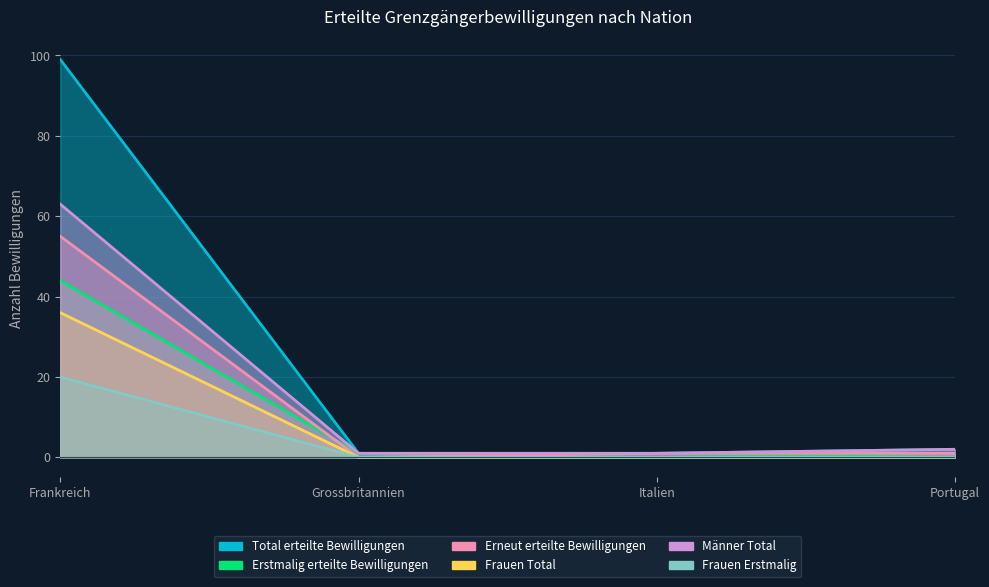

The Total erteilte Bewilligungen series shows 2 at Italien. True or false?

False